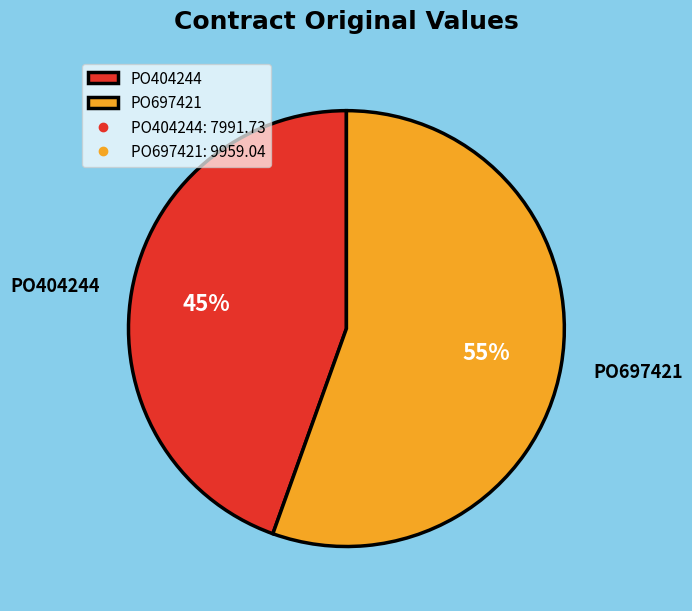

What is the majority slice?

PO697421